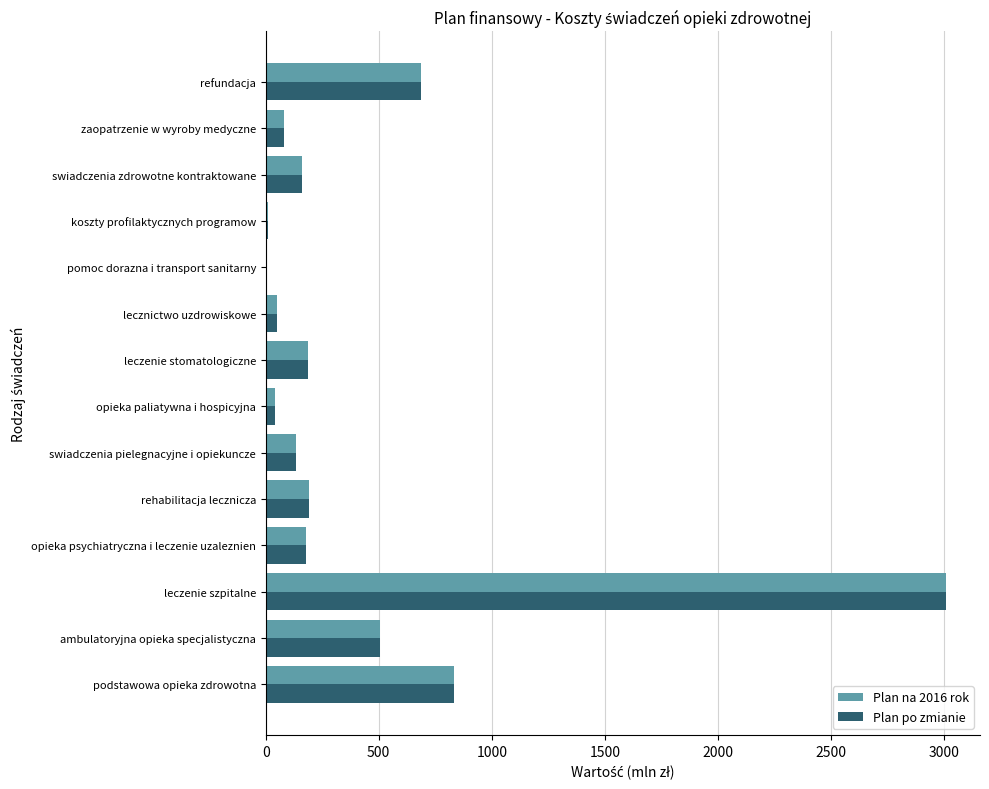

What is the maximum value shown in the chart?

3009.1